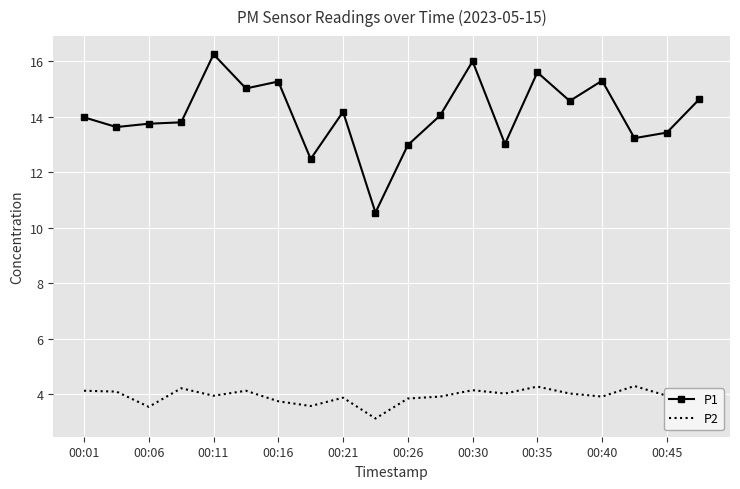

List the series in order of their peak value, highest first.

P1, P2